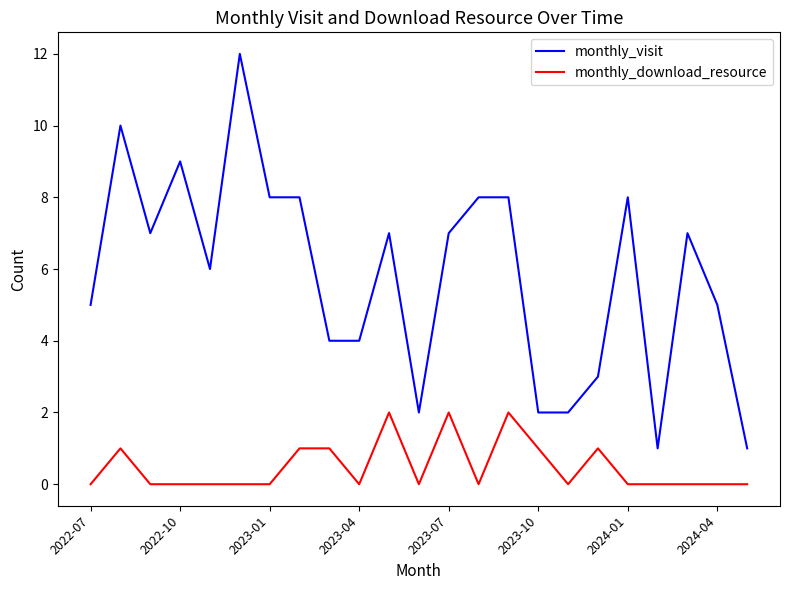

What is the maximum value shown in the chart?

12